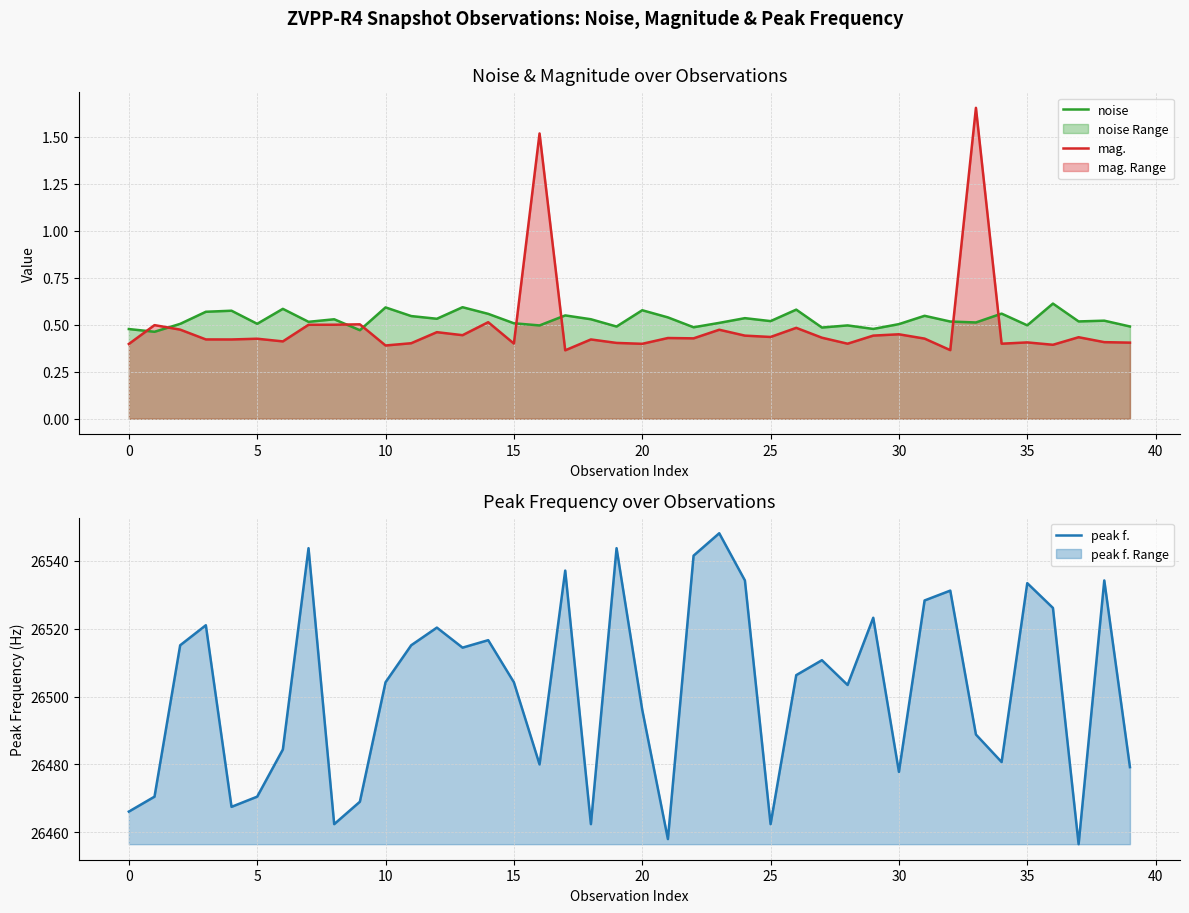

The value of noise at 33 is 0.5. True or false?

True